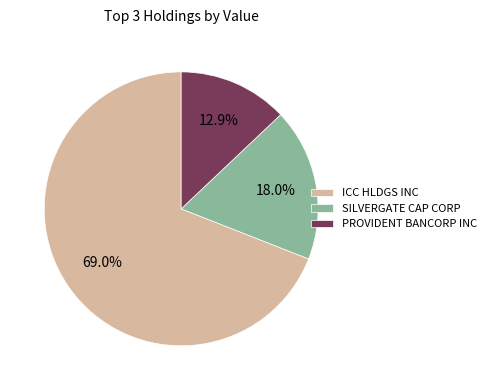

To the nearest percent, what portion does ICC HLDGS INC represent?

69%